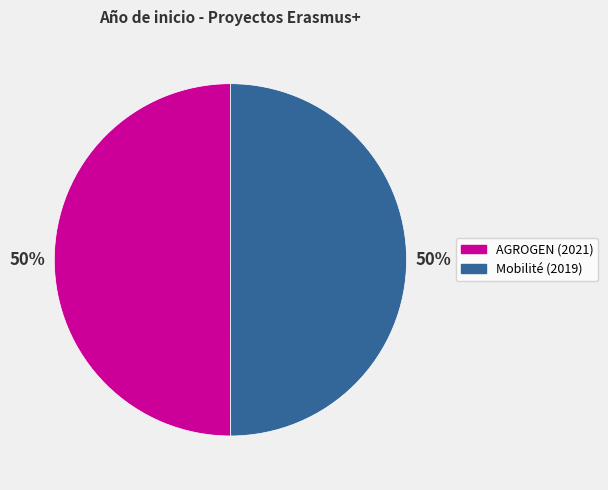

Is the sum of AGROGEN (2021) and Mobilité (2019) greater than half?

Yes